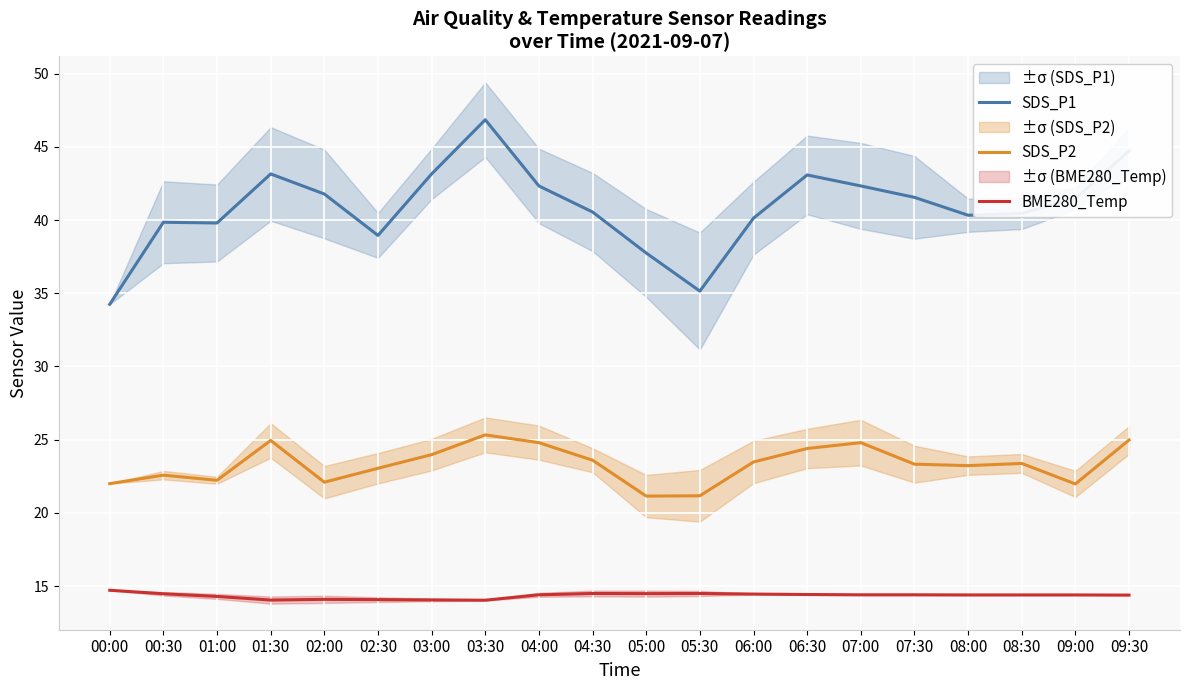

How many values in the SDS_P1 series are below 41?

10